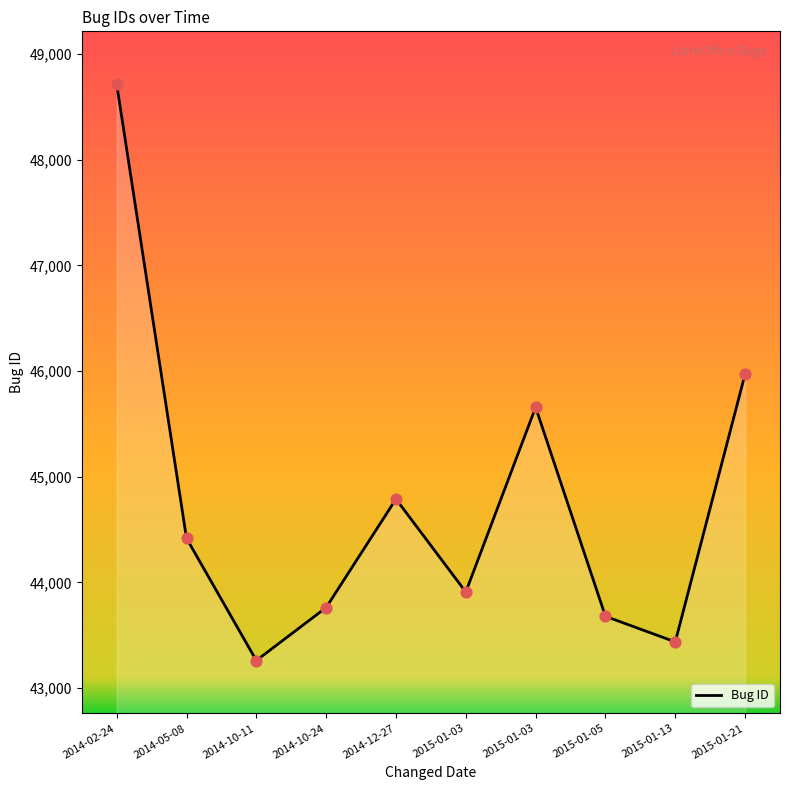

Is this an area chart (filled region under the line)?

Yes